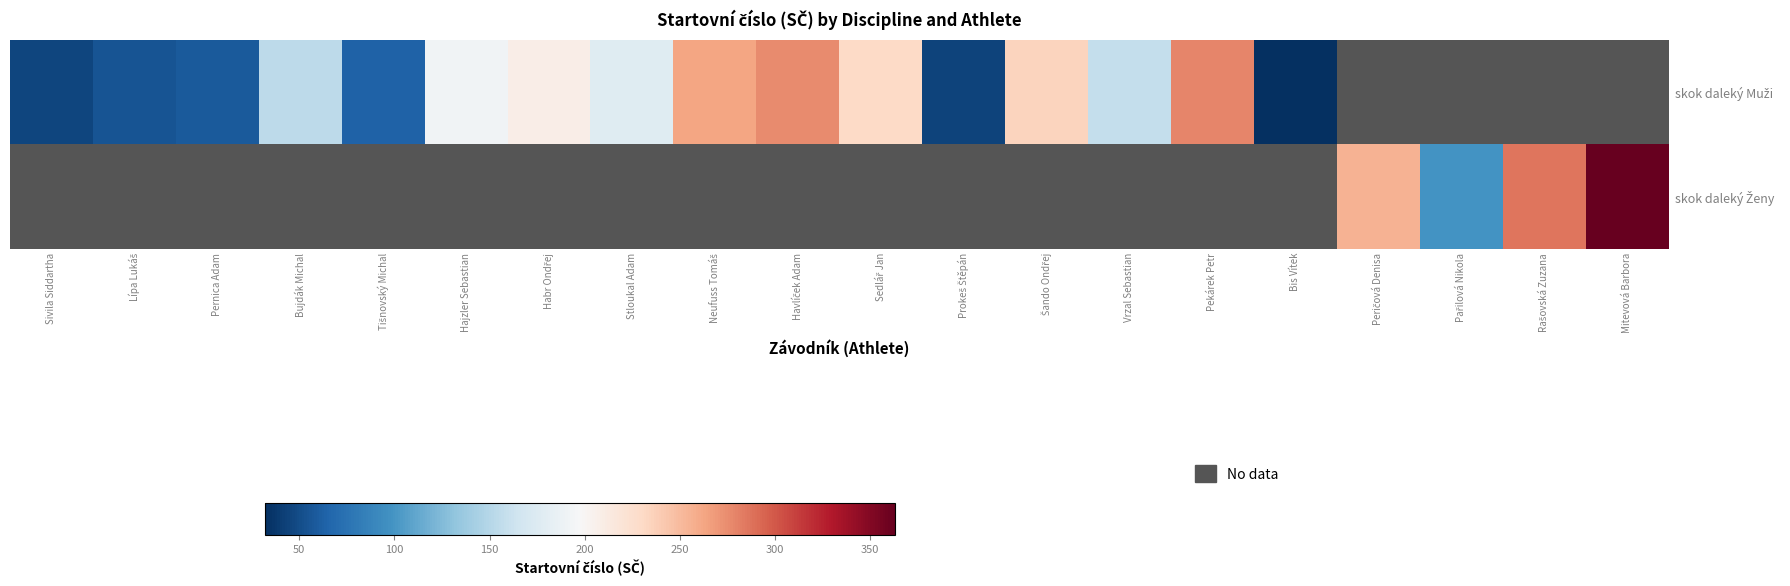

Which series has the widest spread of values?

skok daleký Muži